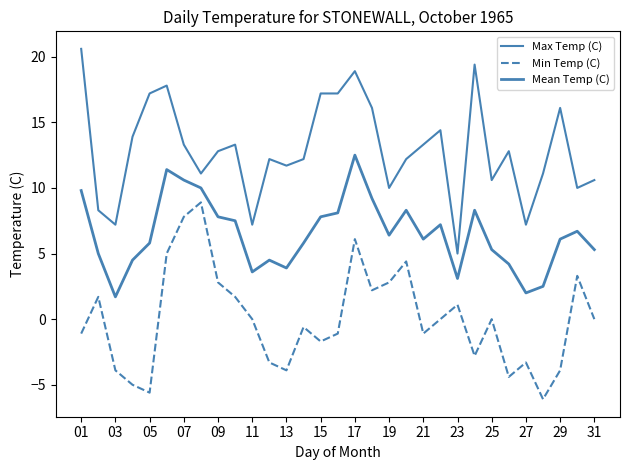

True or false: Mean Temp (C) and Max Temp (C) cross at least once.

False